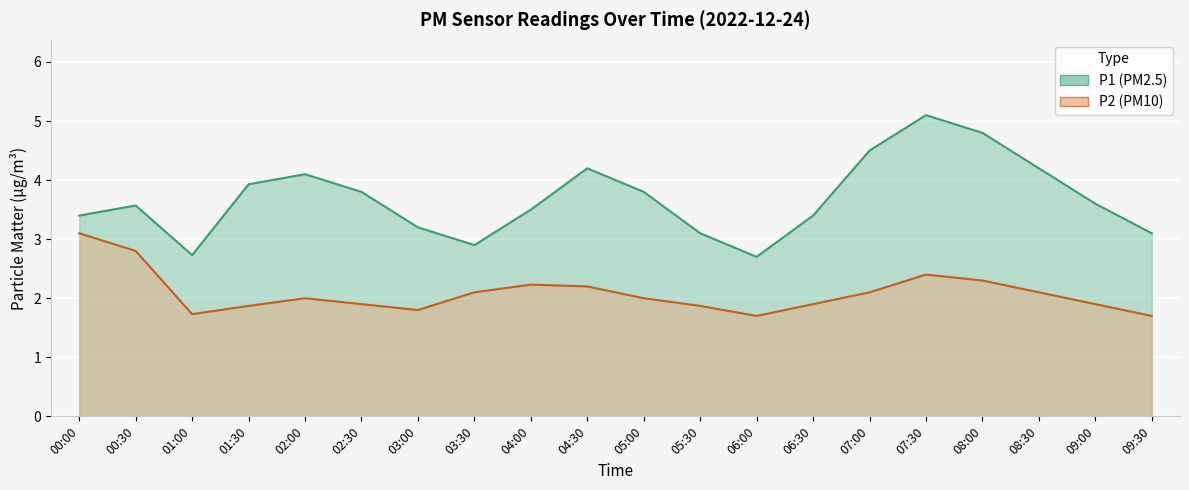

True or false: P2 has more than 2 interior local peaks.

True